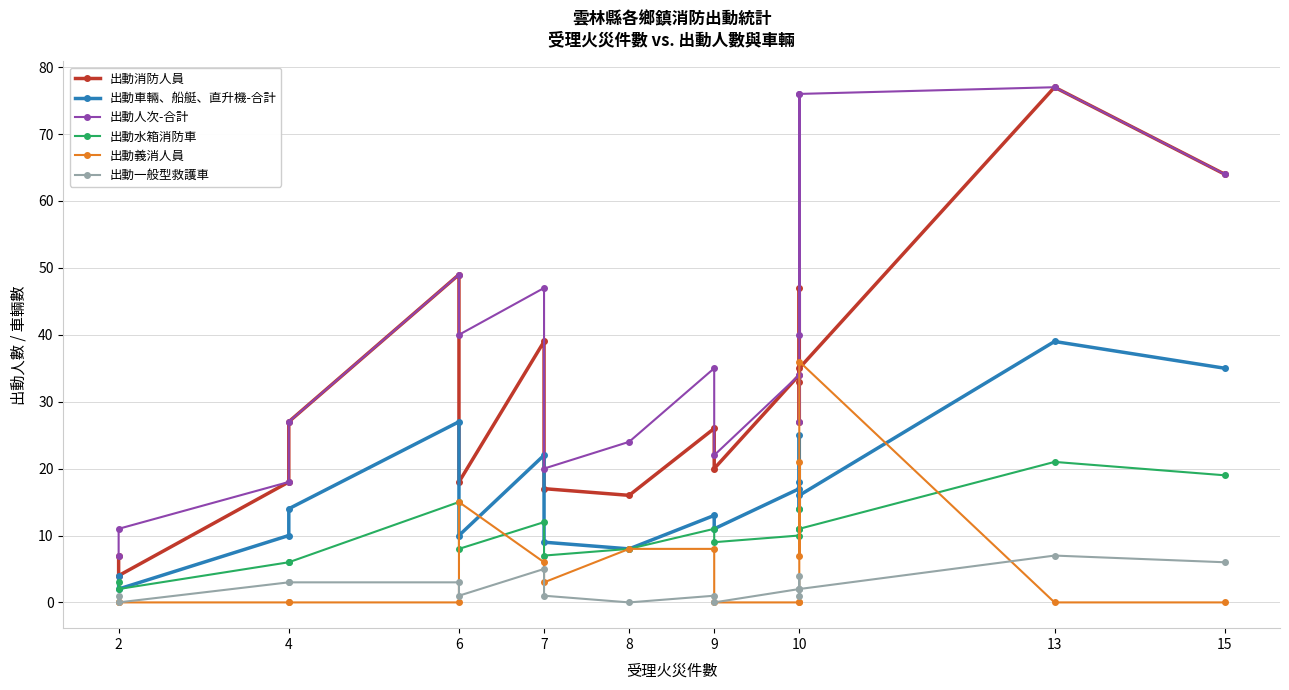

Is it true that 出動義消人員 equals 52 at 10?

False